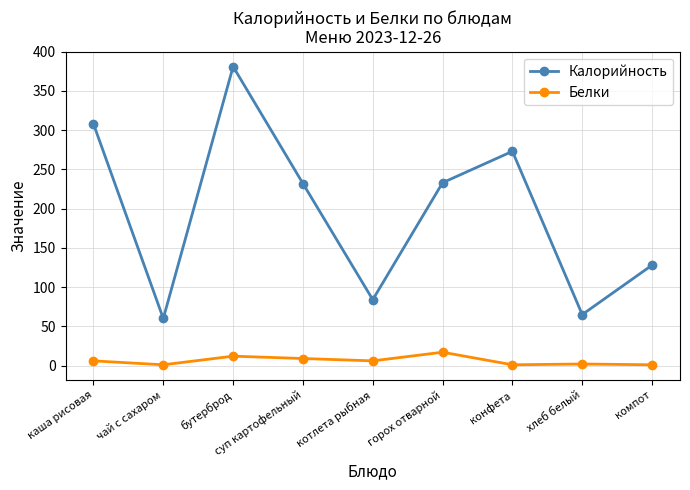

What is the smallest value displayed?

1